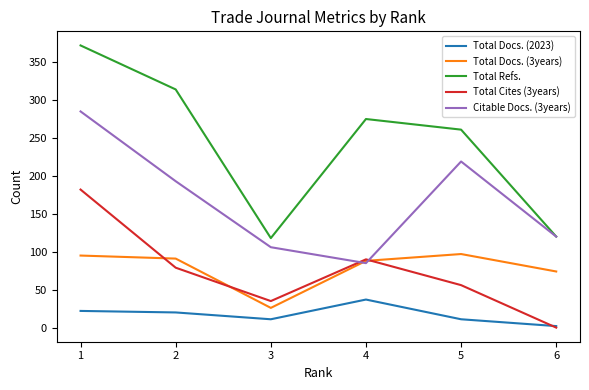

How many series are shown in this chart?

5